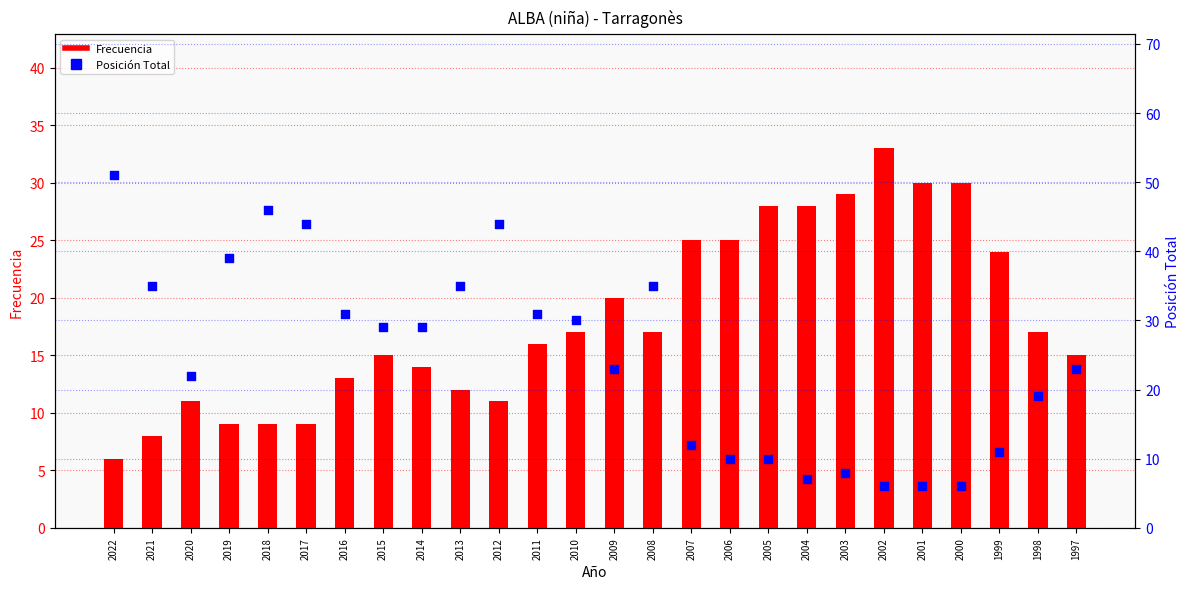

Which series reaches the minimum Y coordinate?

Frecuencia